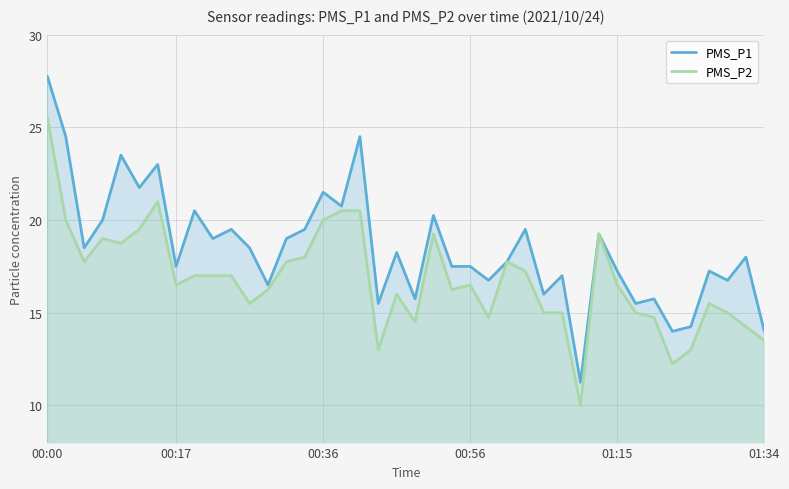

At 00:56, list the series in order from largest to smallest.

PMS_P1, PMS_P2